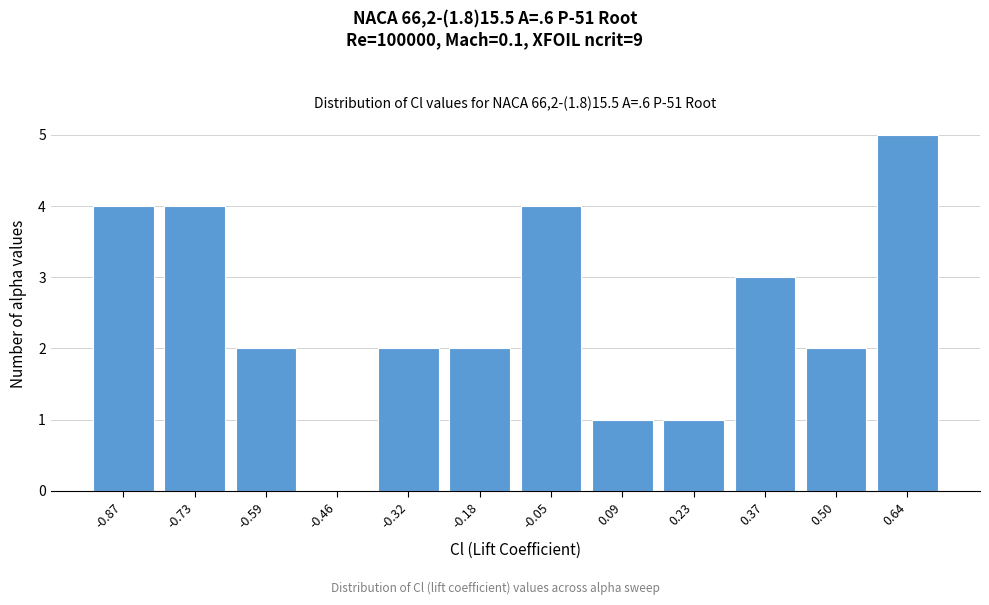

Reading right to left, transcribe all the data shown in this chart.

0.64=5	0.50=2	0.37=3	0.23=1	0.09=1	-0.05=4	-0.18=2	-0.32=2	-0.46=0	-0.59=2	-0.73=4	-0.87=4